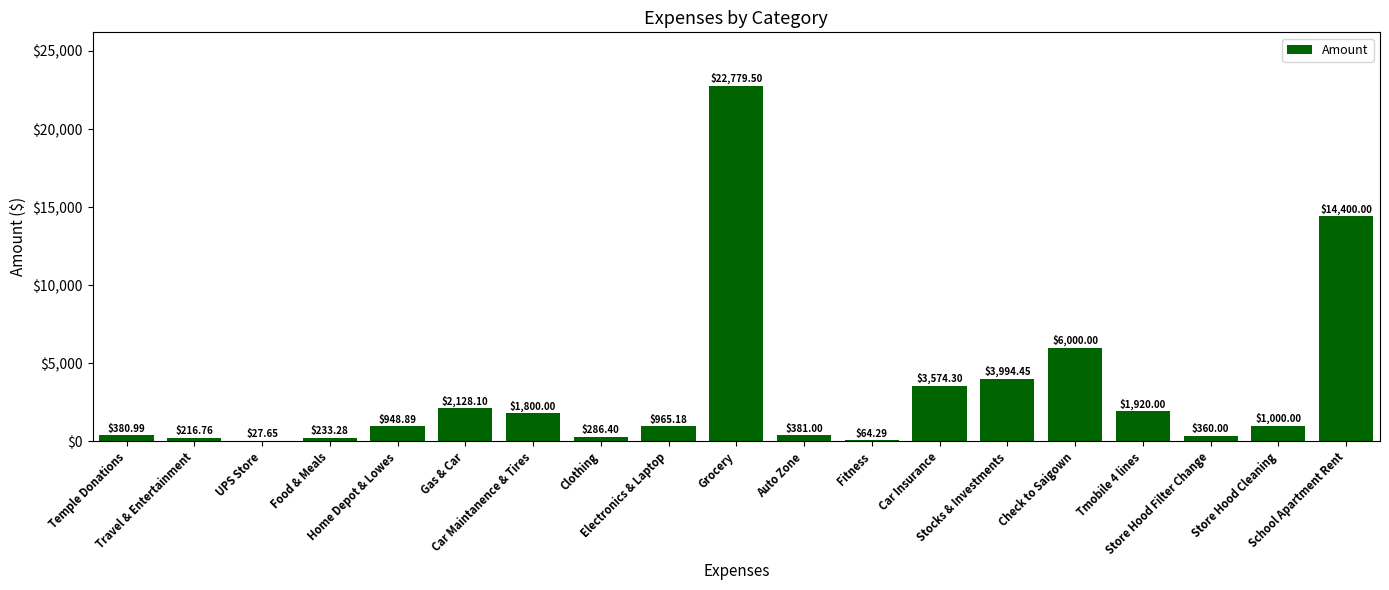

How many data points does each series have?

19